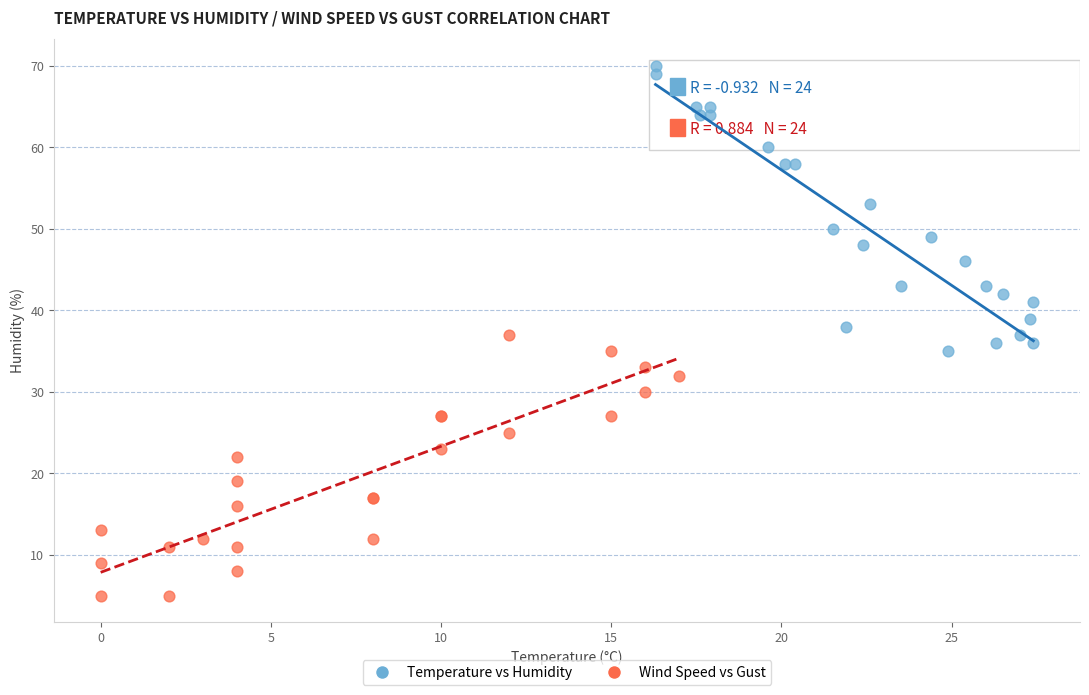

Which series contains the highest Y value?

Temperature vs Humidity